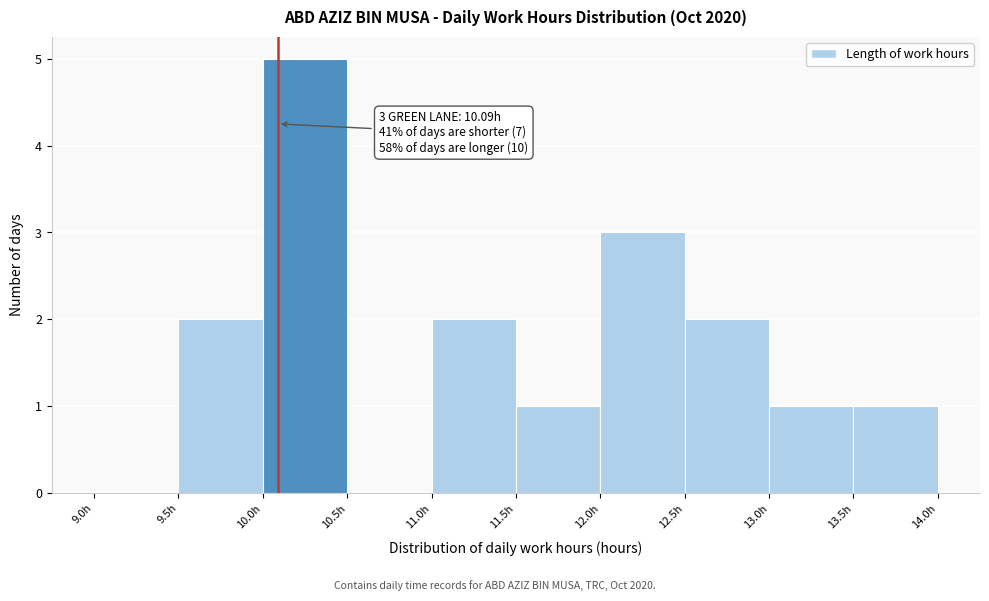

Over which range of the x-axis is the bar tallest?

10.0 to 10.5